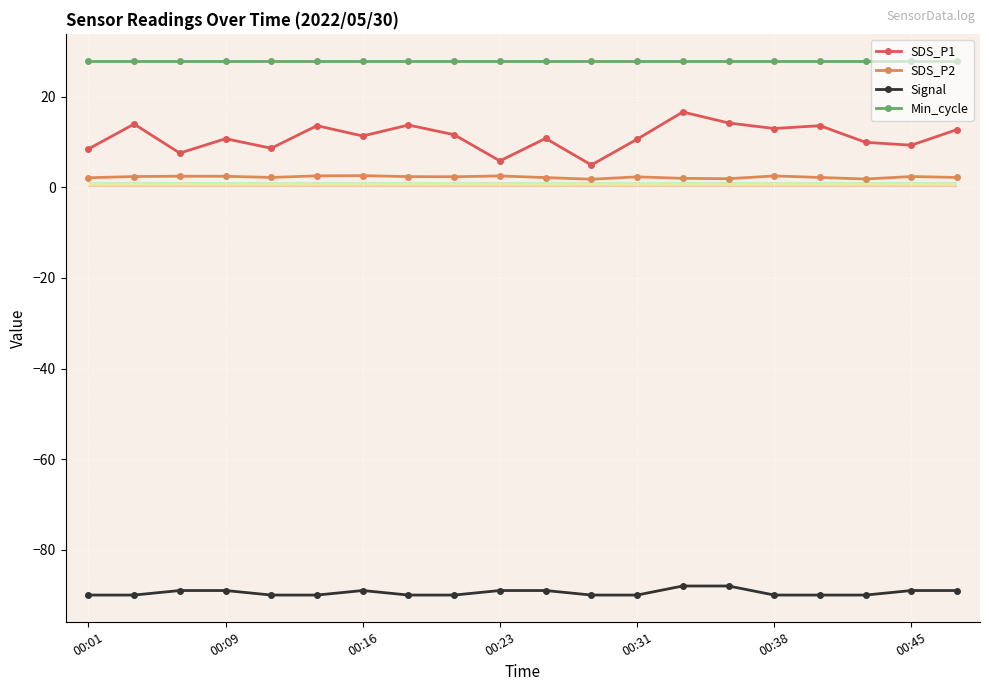

What is the greatest value displayed?

28.0